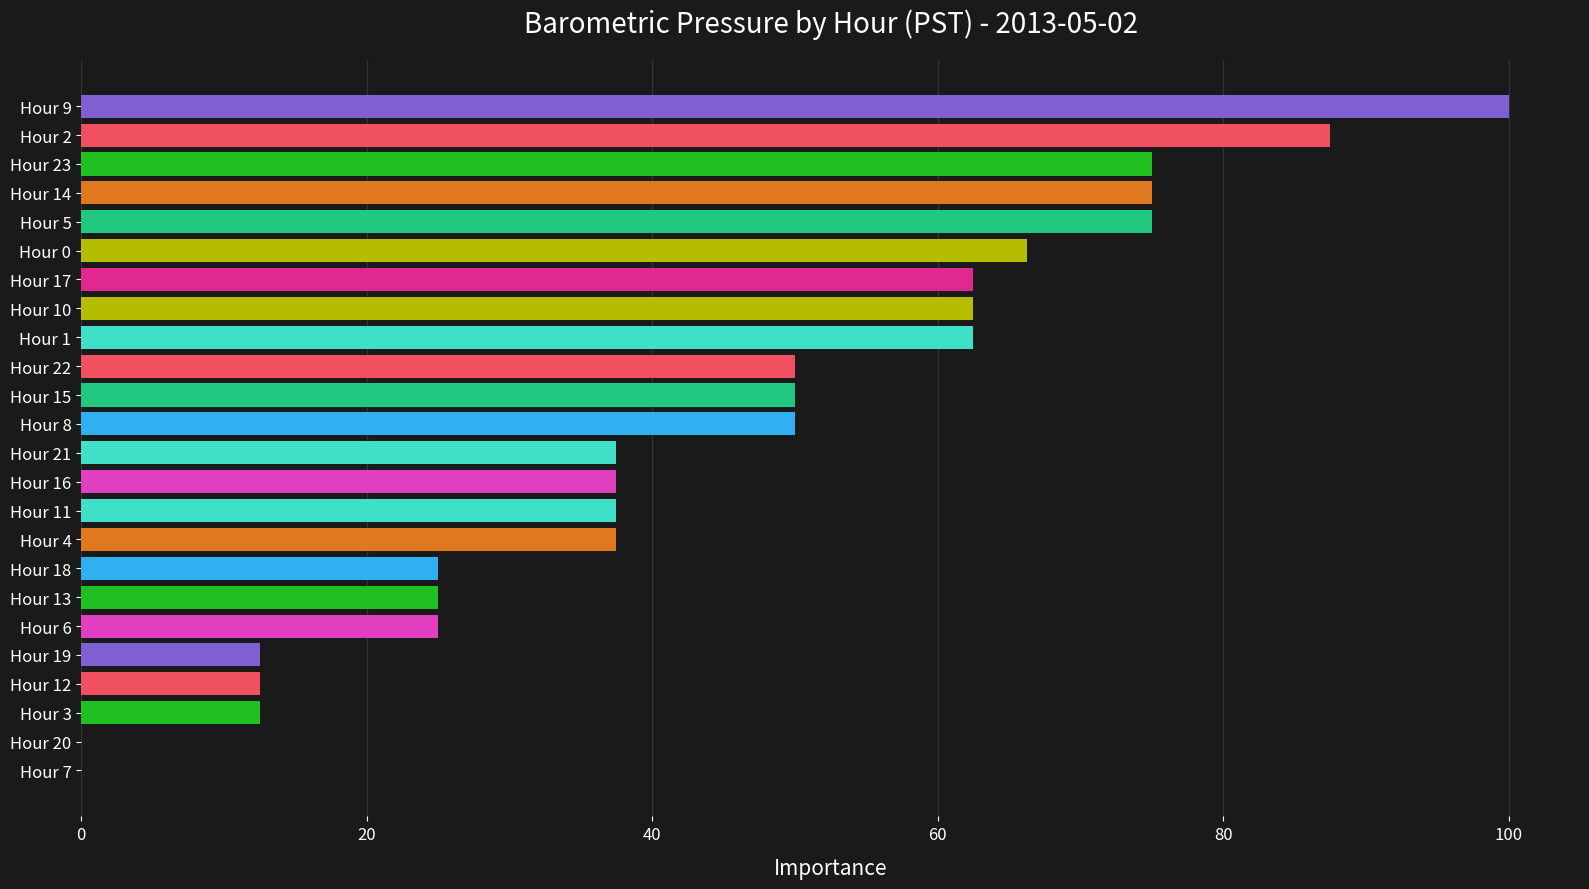

True or false: the data shows 73.9 at Hour 15.

False